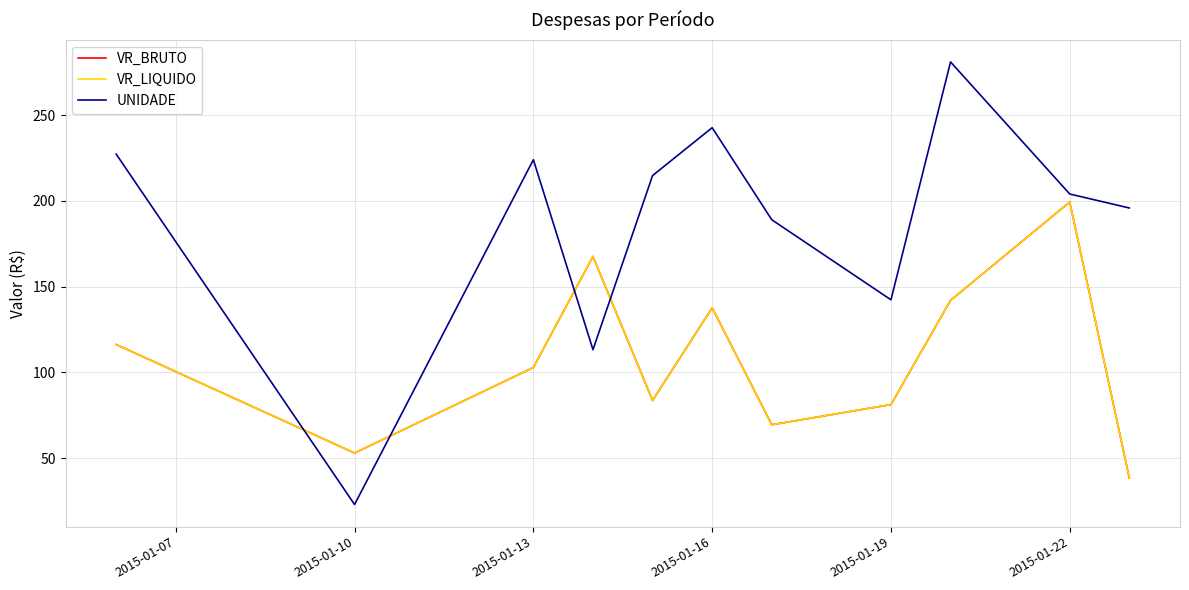

List the series in order of their peak value, highest first.

UNIDADE, VR_BRUTO, VR_LIQUIDO